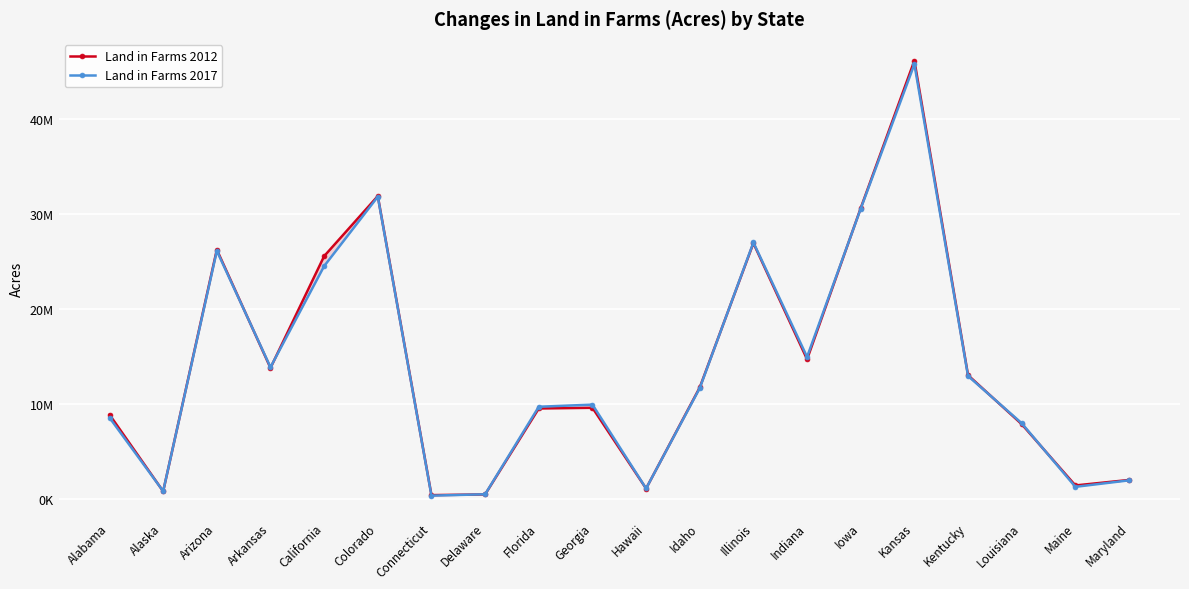

What is the difference between the highest and lowest values at Iowa?

58853